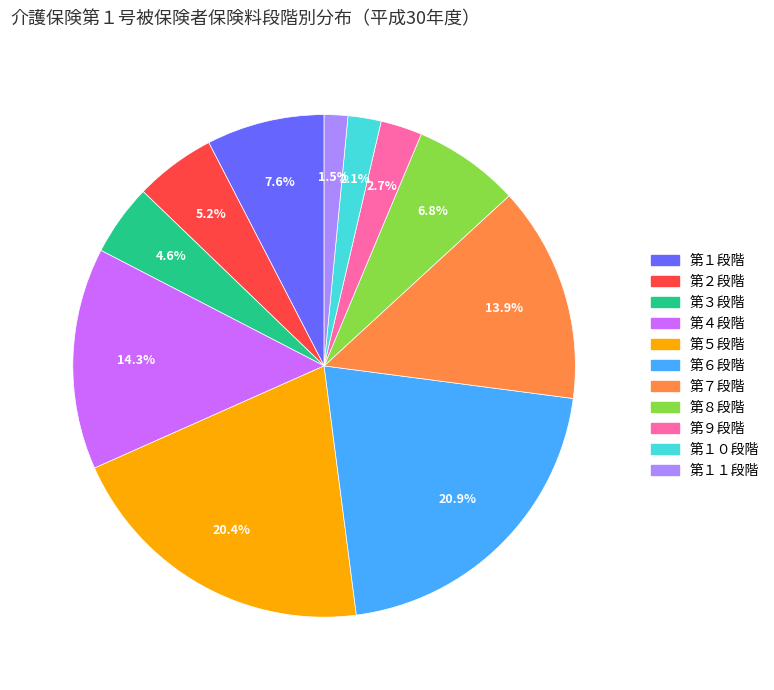

Which category has the smallest portion of the pie?

第１１段階